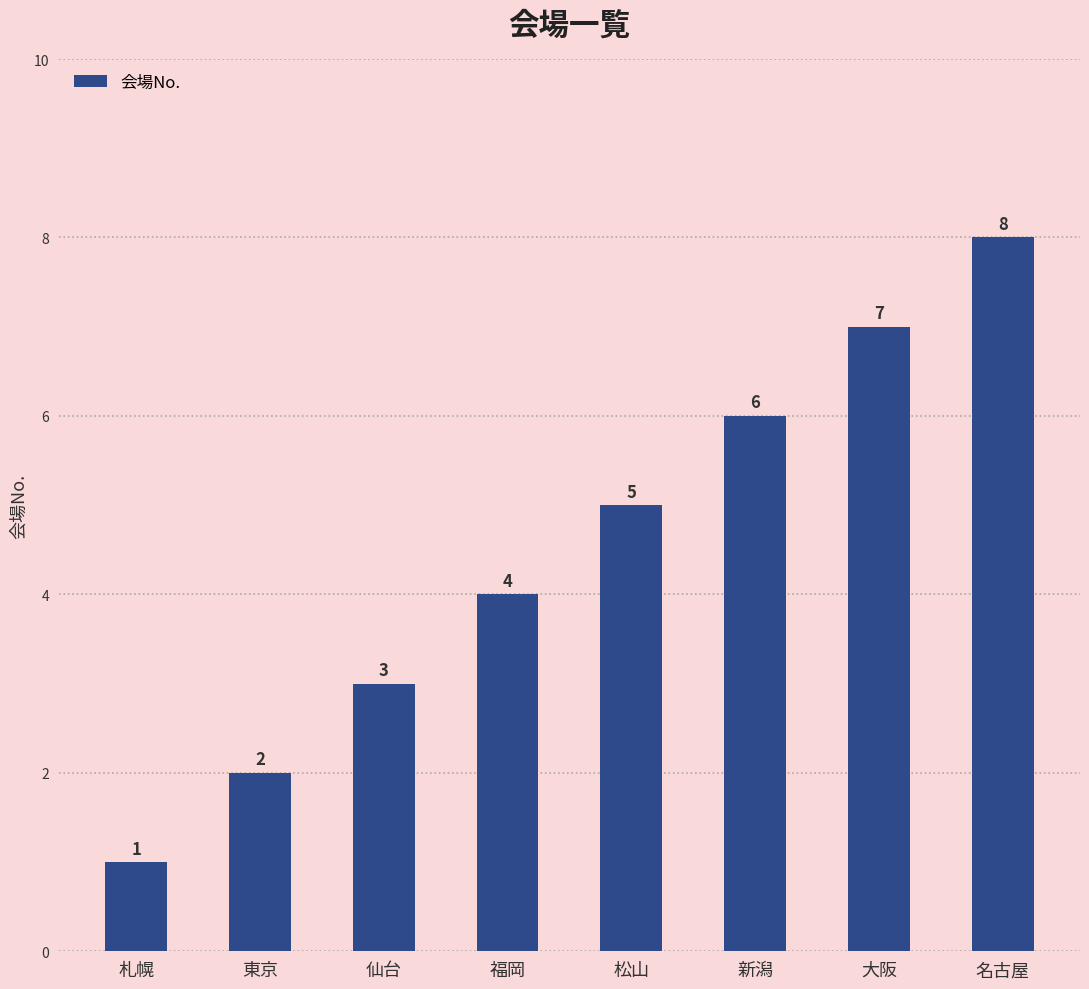

What is the change in value from 仙台 to 新潟?

+3